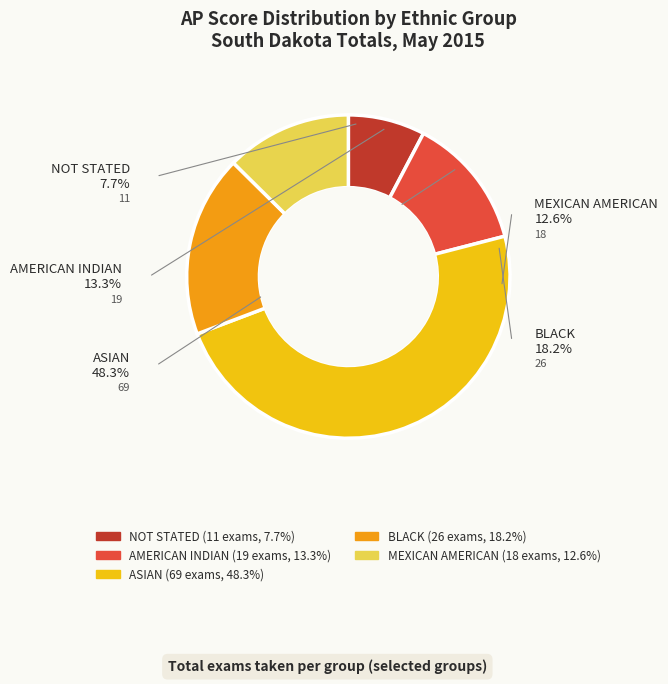

What percentage is the AMERICAN INDIAN slice, to the nearest percent?

13%